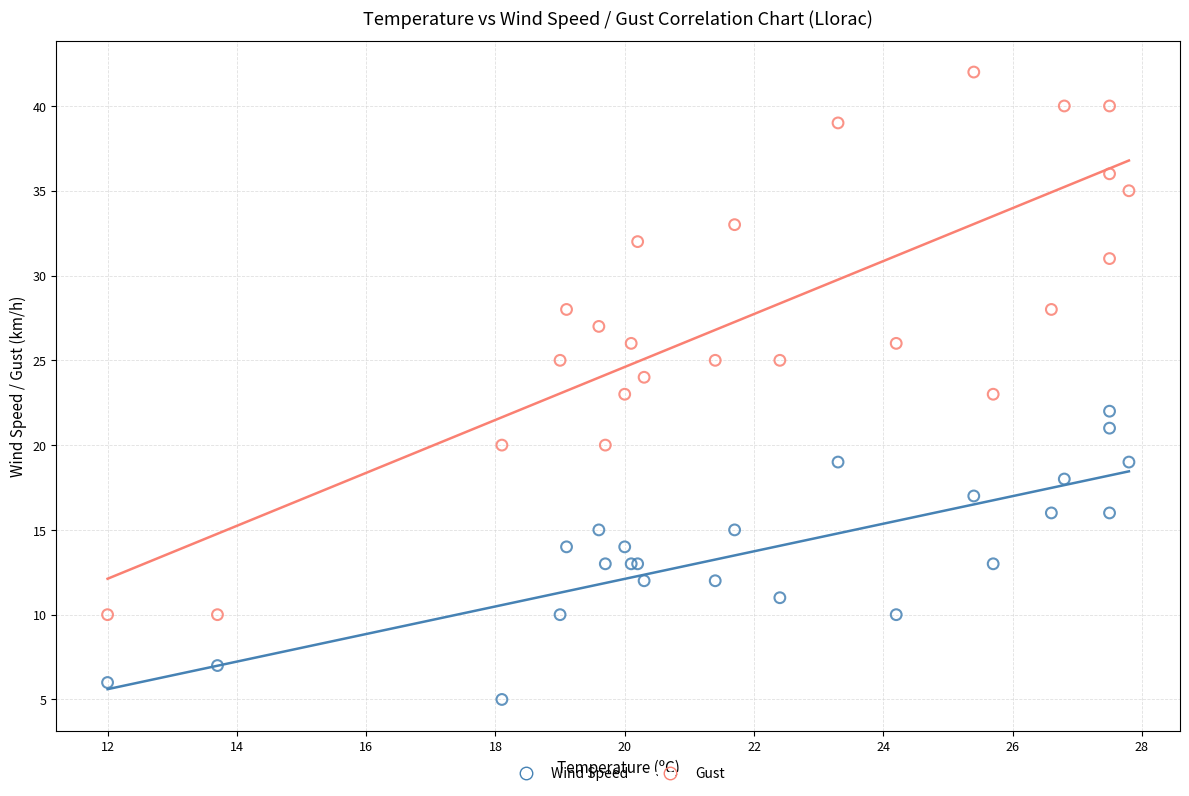

Which series has the largest Y range (max minus min)?

Gust